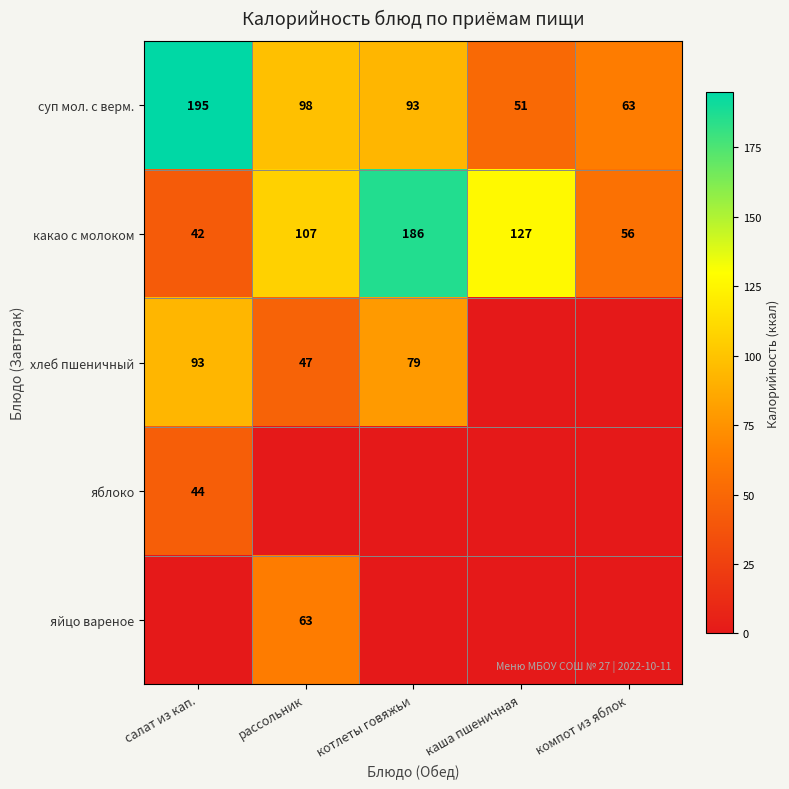

What is the difference between the maximum and minimum values in the какао с молоком series?

144